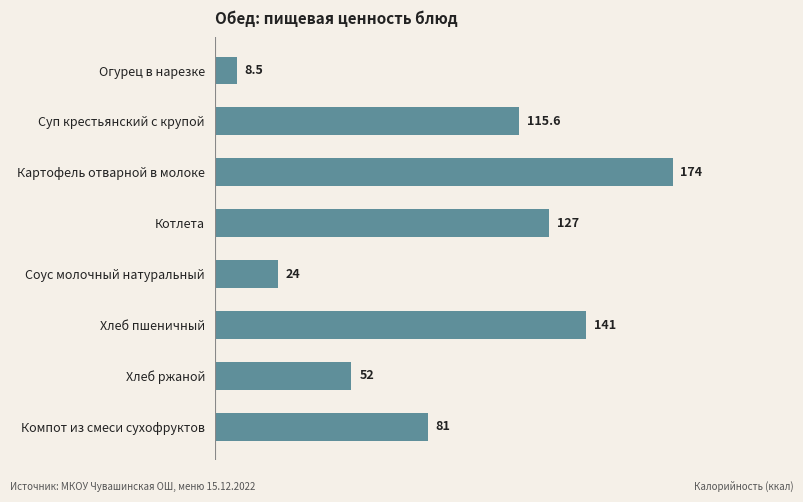

List the labels in order of value, largest first.

Картофель отварной в молоке, Хлеб пшеничный, Котлета, Суп крестьянский с крупой, Компот из смеси сухофруктов, Хлеб ржаной, Соус молочный натуральный, Огурец в нарезке